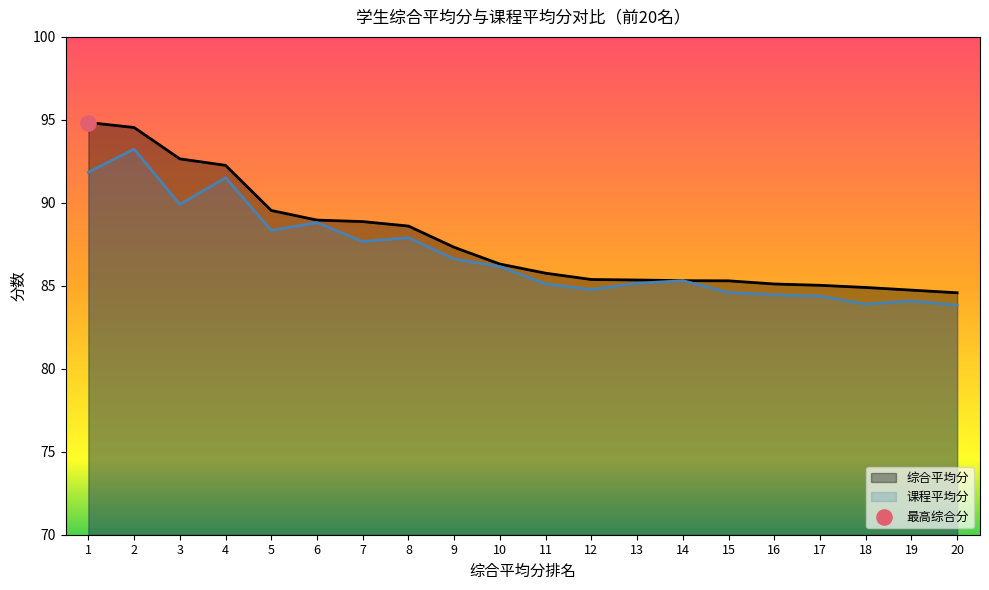

What is the maximum value for 综合平均分?

94.8